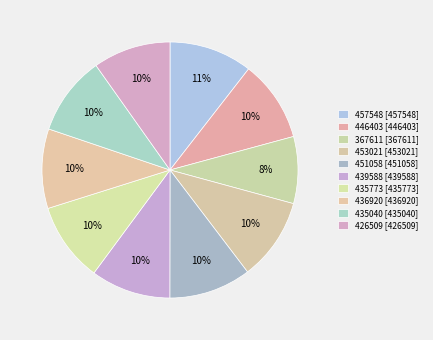

Do 453021 and 436920 together represent more than half of the pie?

No